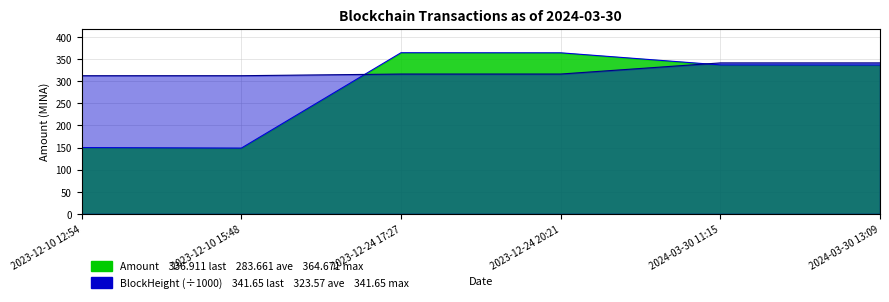

True or false: BlockHeight and Amount cross at least once.

True